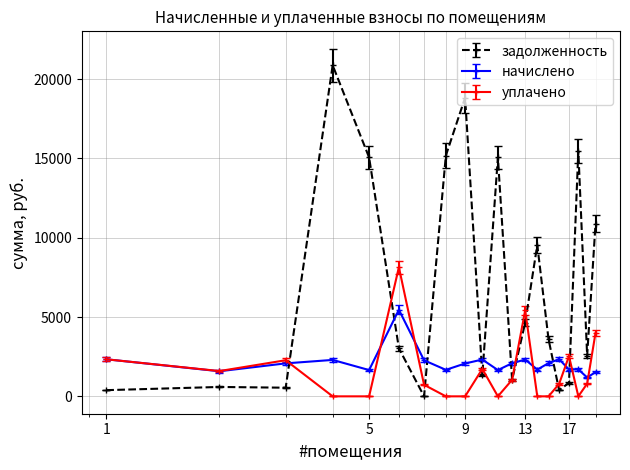

What is the greatest value displayed?

20873.8